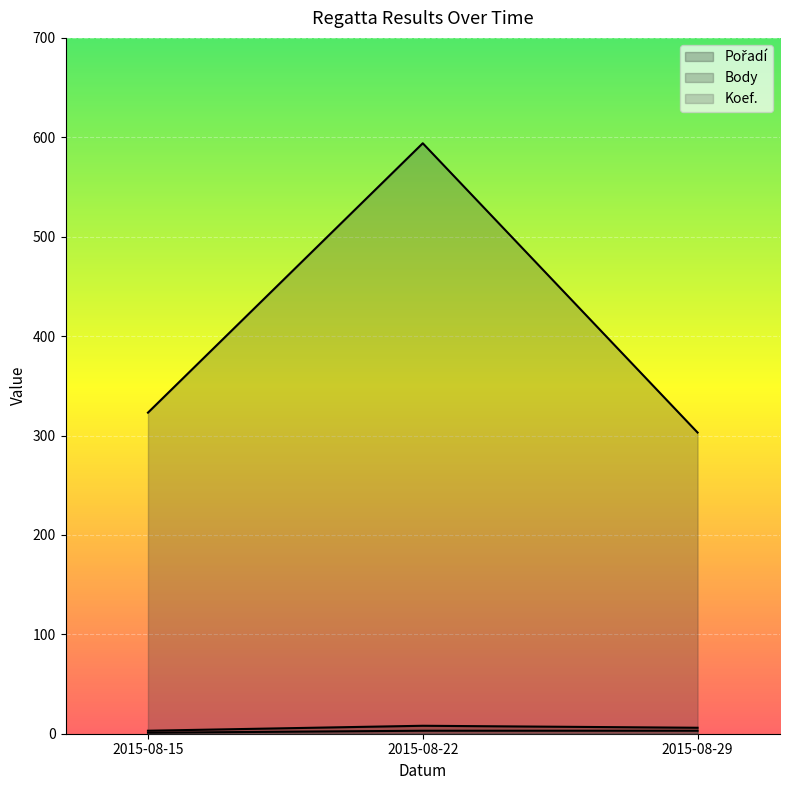

How many series are shown in this chart?

3